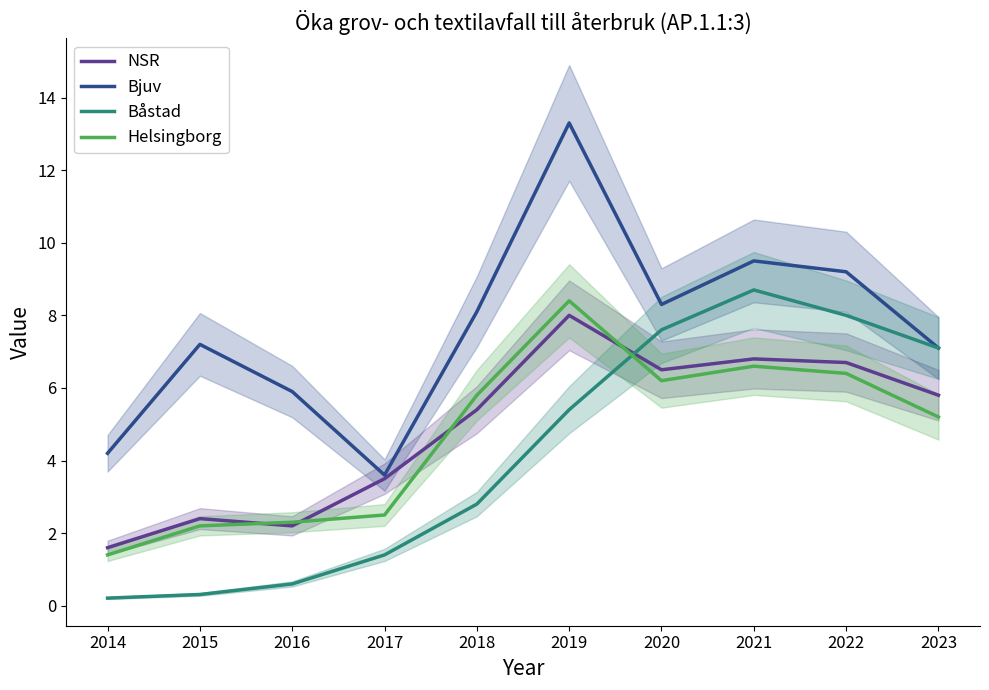

What is the highest value of the Helsingborg series?

8.4